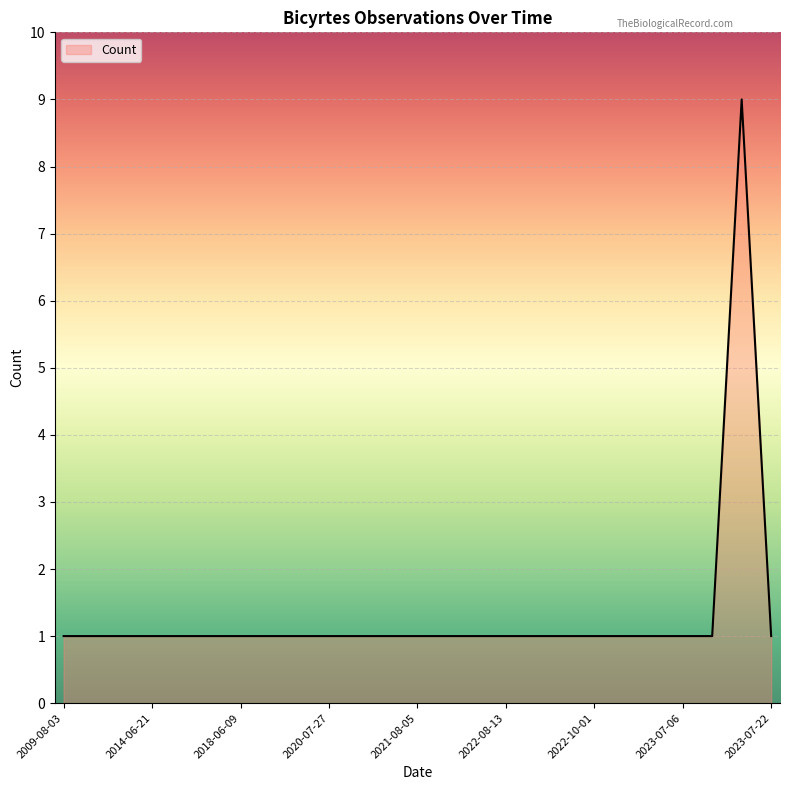

What is the greatest value displayed?

9